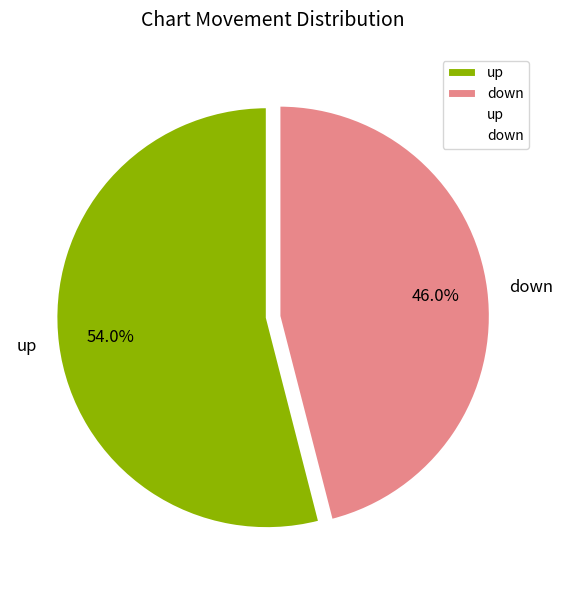

How many slices are in this pie chart?

2